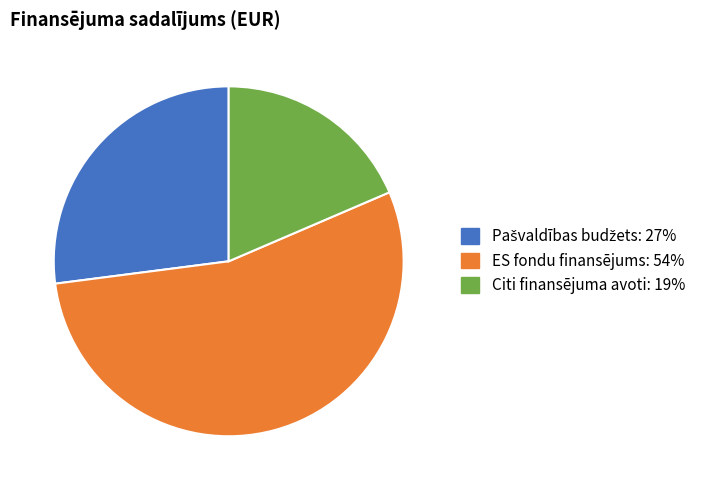

Is it true that ES fondu finansējums is 45% of the pie?

False